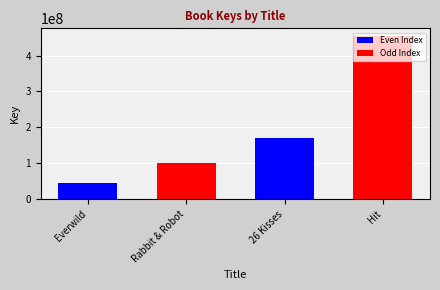

Is it true that the value at Everwild is 46043166?

True